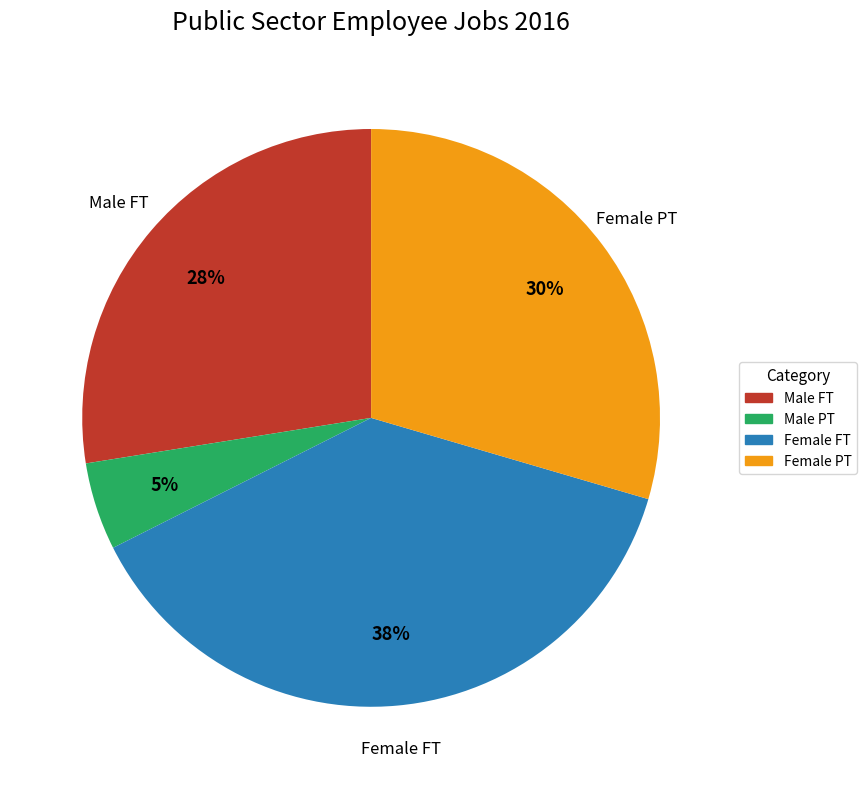

Is there a majority slice in this chart?

No